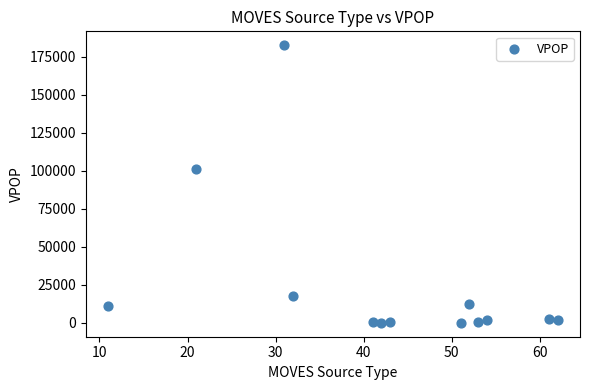

What Y value in the scatter plot is closest to 91325?

101451